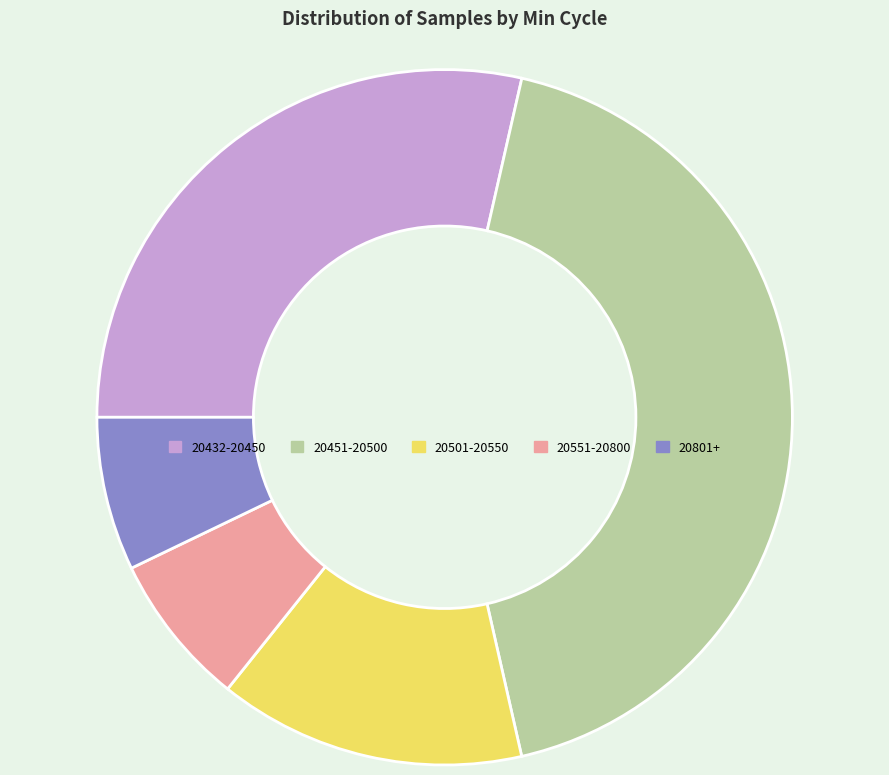

Is there any slice that represents more than half of the pie?

No